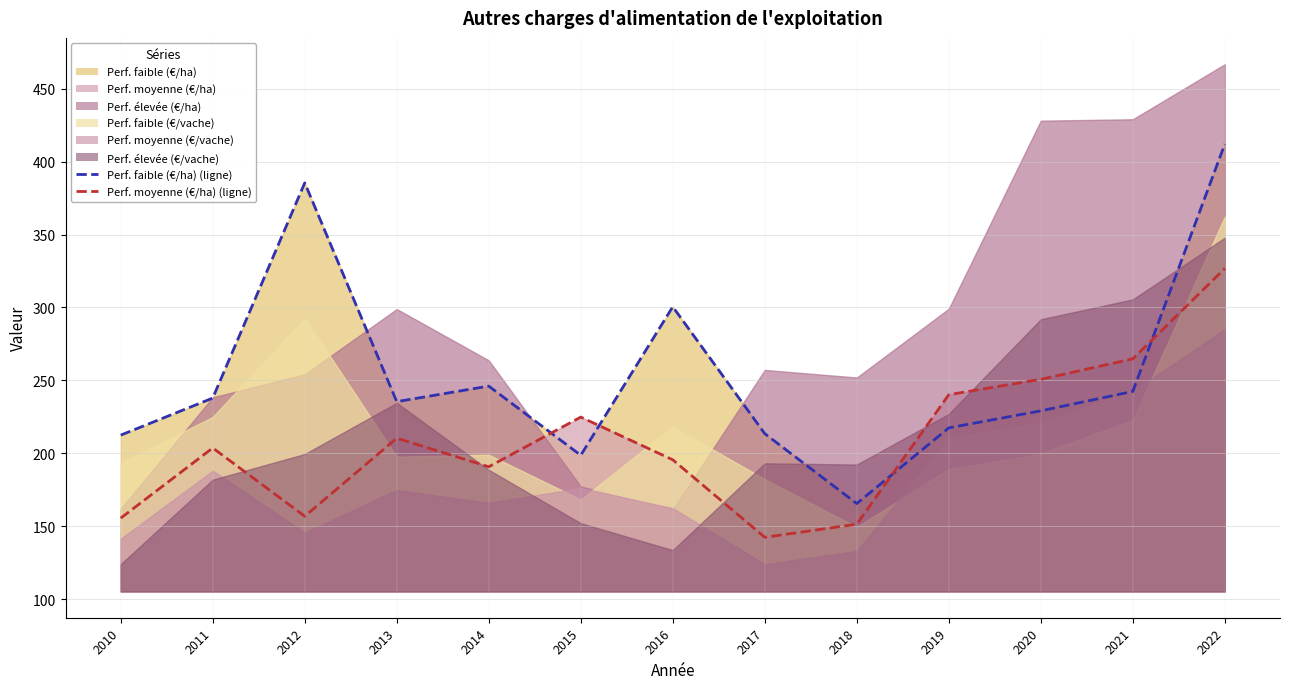

Is the value of Perf. moyenne (€/ha) (ligne) at 2015 greater than the value of Perf. faible (€/ha) (ligne) at 2015?

Yes